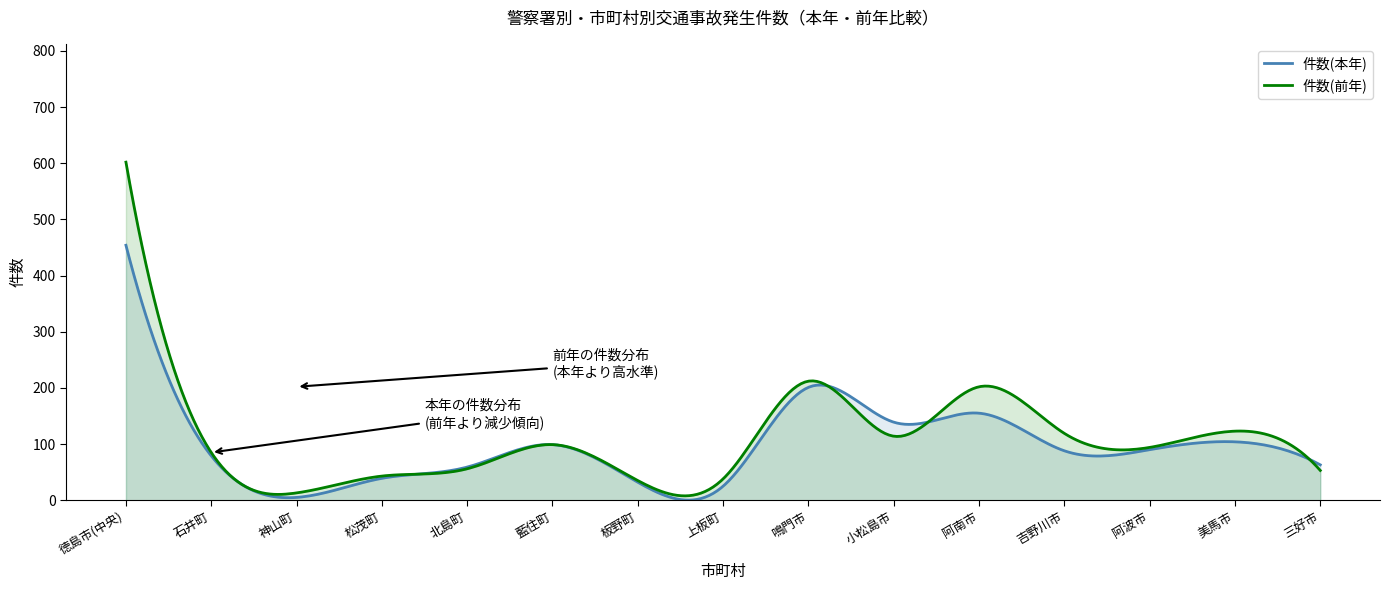

Where do 件数(前年) and 件数(本年) first cross each other?

松茂町 and 北島町